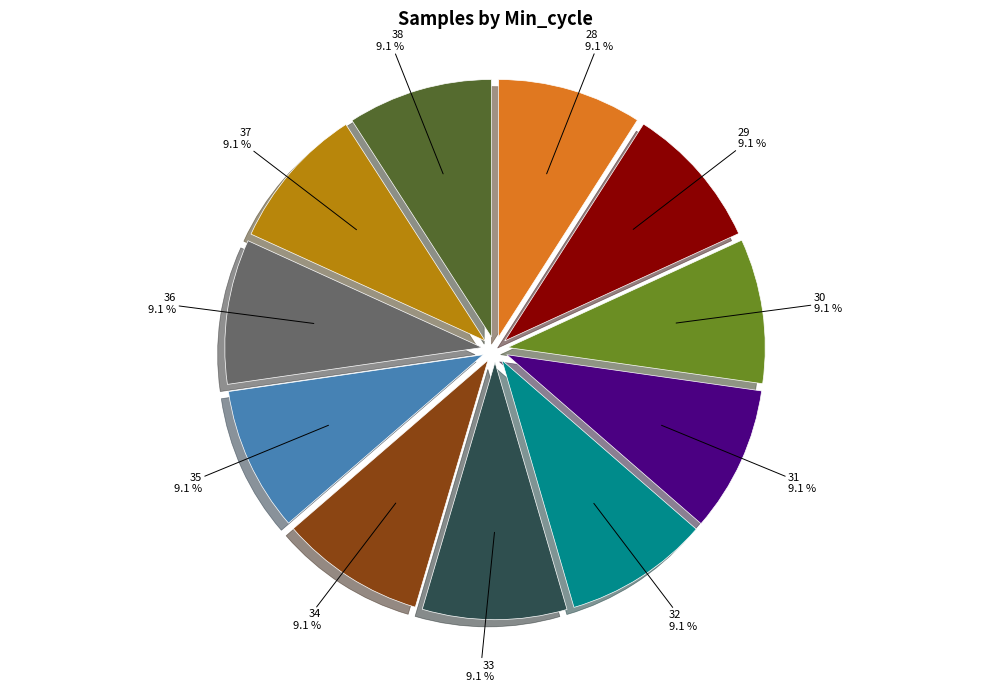

True or false: 37 accounts for 17% of the total.

False